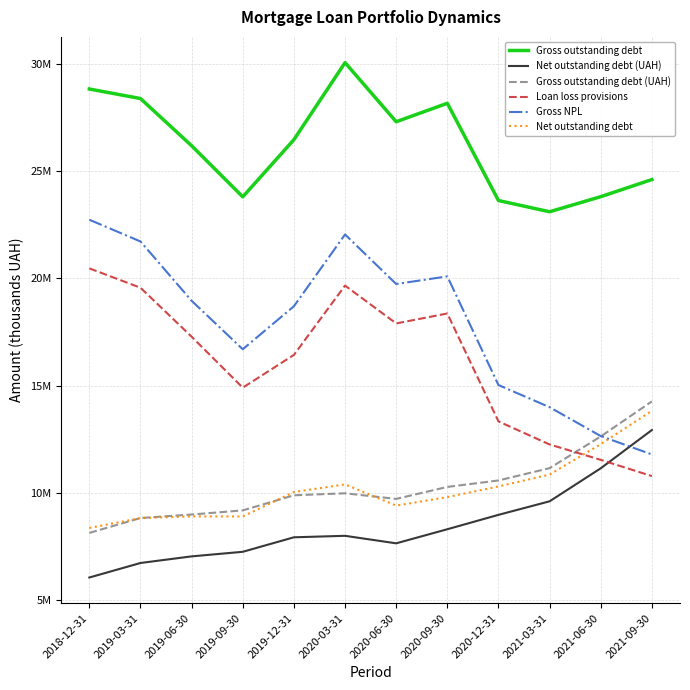

True or false: Gross NPL and Loan loss provisions cross at least once.

False